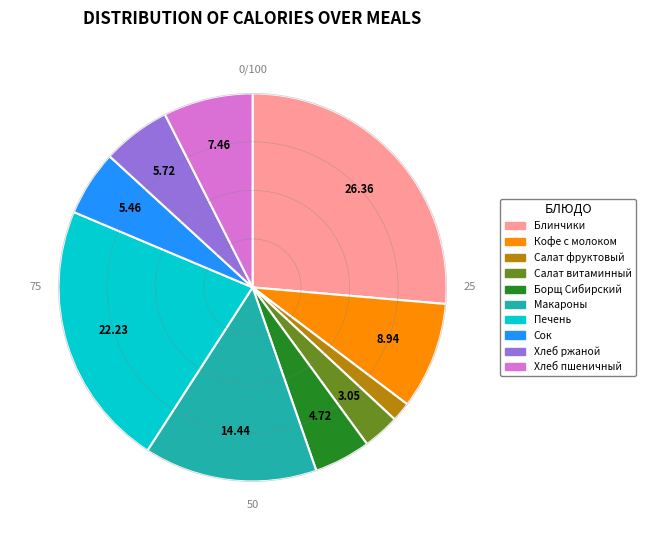

Is there a majority slice in this chart?

No